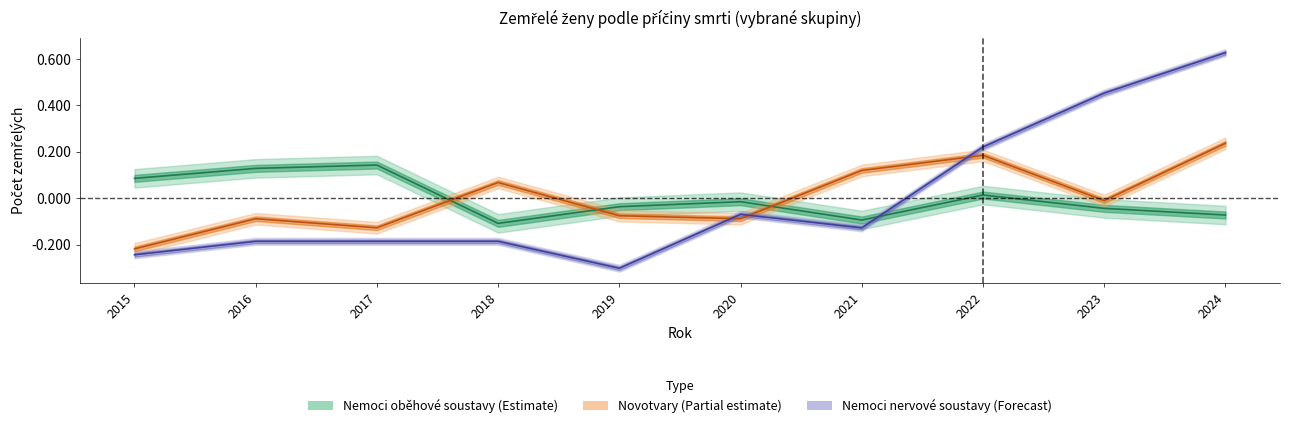

Which category has the highest value in the Nemoci oběhové soustavy series?

2017